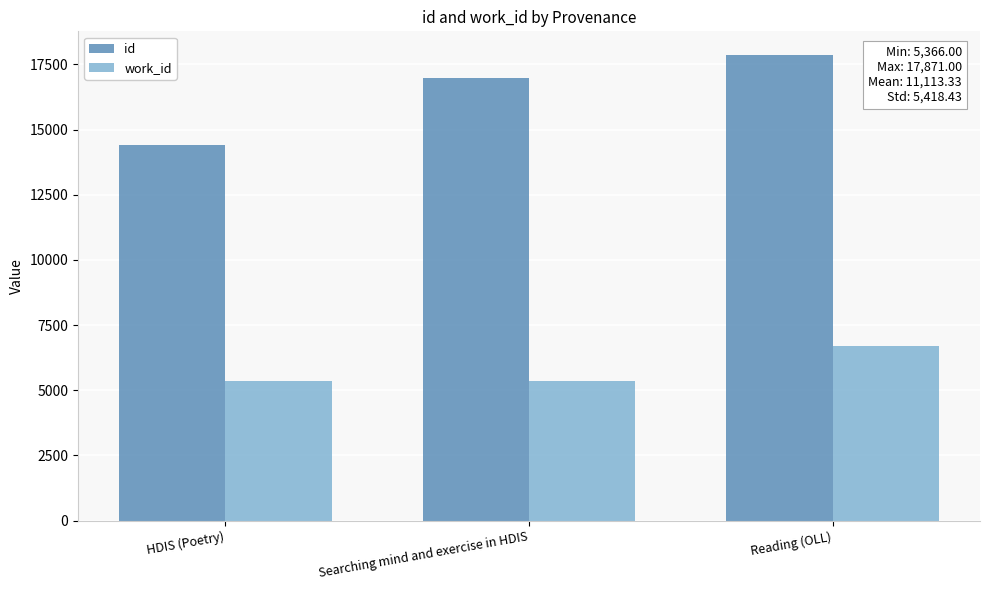

At which label is id closest to 16140?

Searching mind and exercise in HDIS